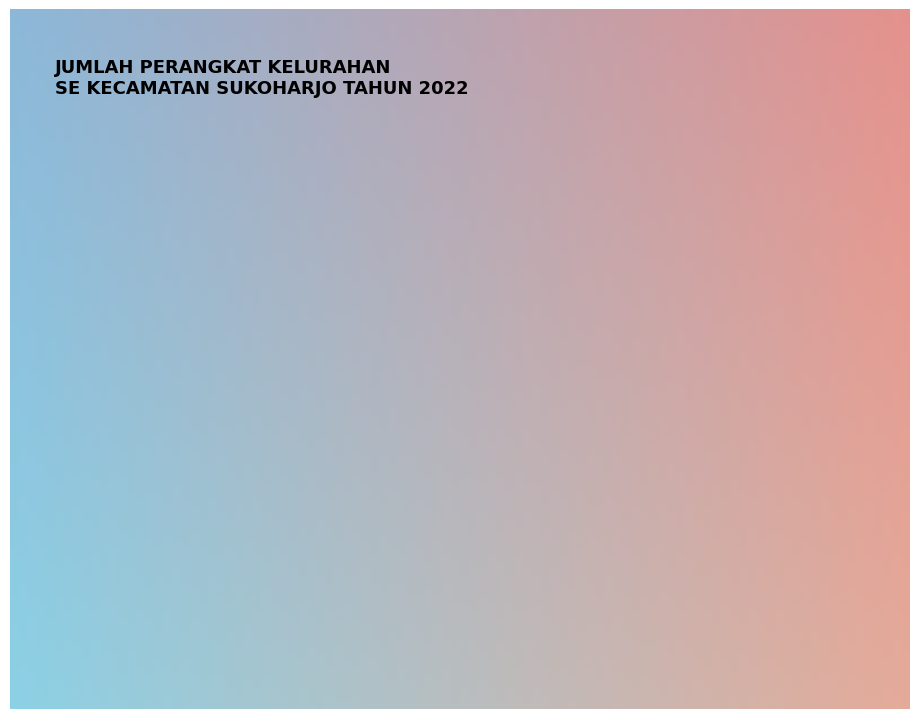

Rank the categories by value from lowest to highest.

KENEP, JETIS, DUKUH, BANMATI, KRIWEN, SONOREJO, BEGAJAH, JOHO, COMBONGAN, BULAKAN, BULAKREJO, MANDAN, SUKOHARJO, GAYAM